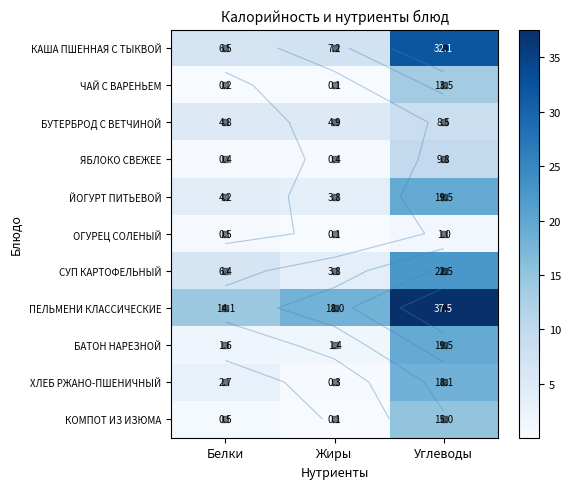

True or false: ЯБЛОКО СВЕЖЕЕ has a value of 6.2 at Углеводы.

False